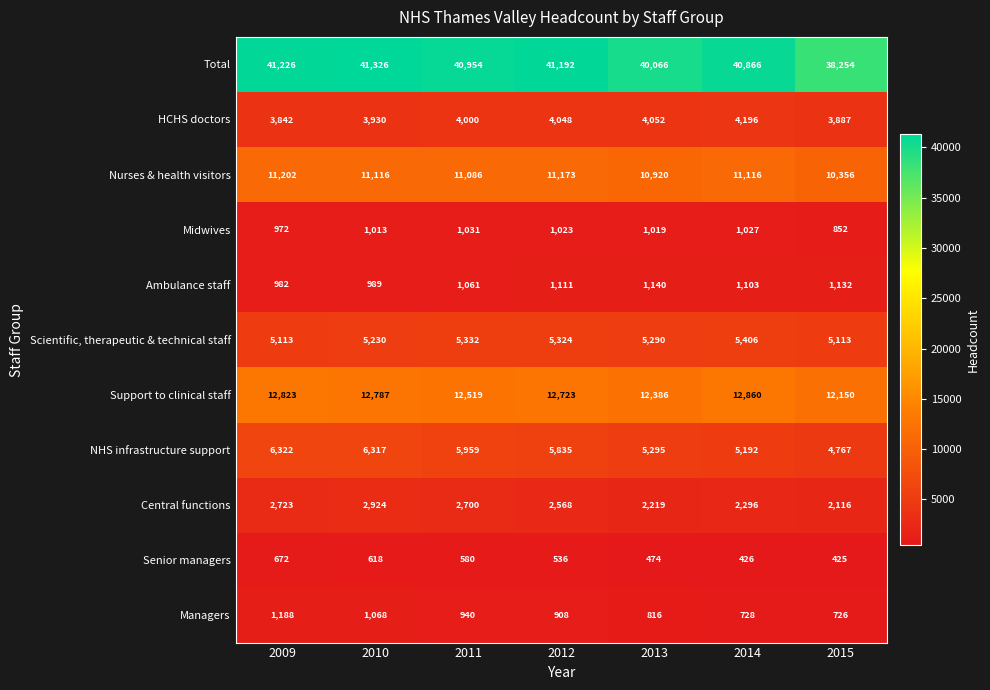

Where does the Total series first go above 40954?

2009